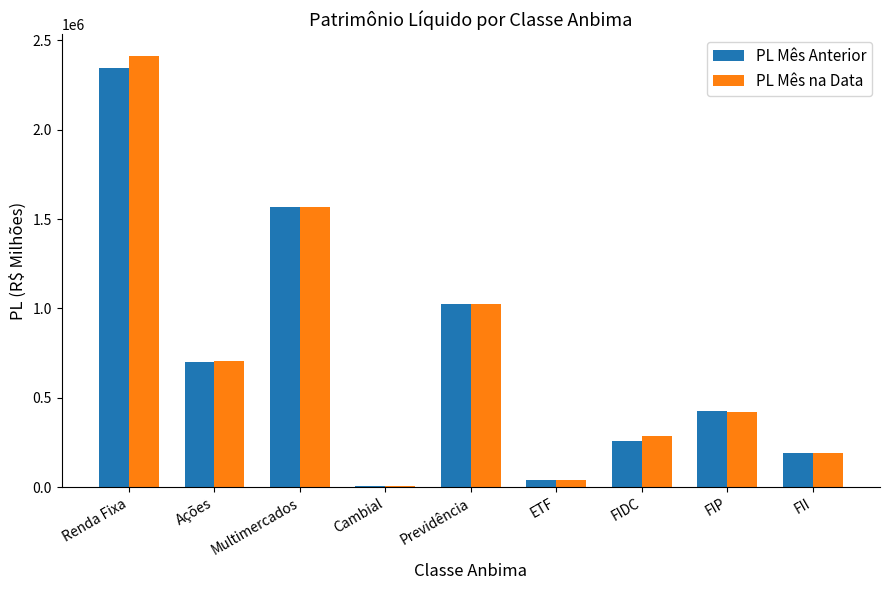

At which category is the sum across all series the highest?

Renda Fixa